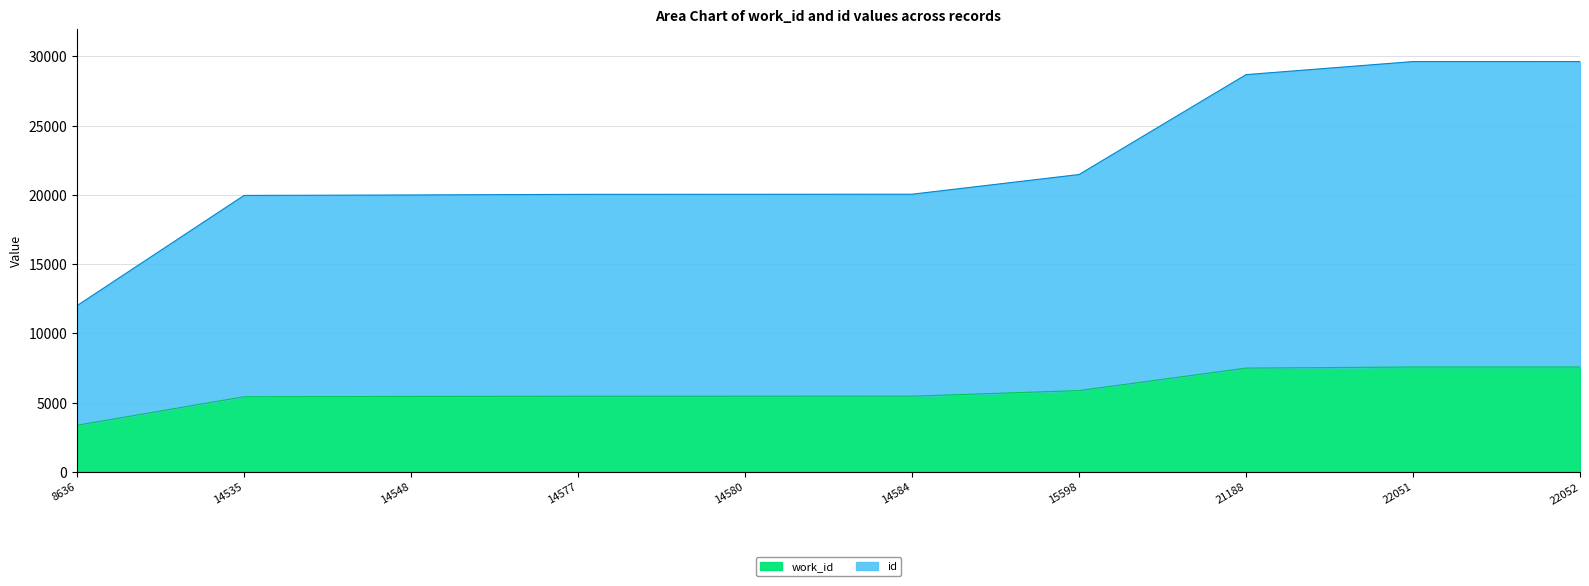

Reading left to right, what are all the values shown in this chart?

work_id: 8636=3362	14535=5419	14548=5437	14577=5454	14580=5456	14584=5457	15598=5864	21188=7486	22051=7566	22052=7566
id: 8636=11998	14535=19954	14548=19985	14577=20031	14580=20036	14584=20041	15598=21462	21188=28674	22051=29617	22052=29618